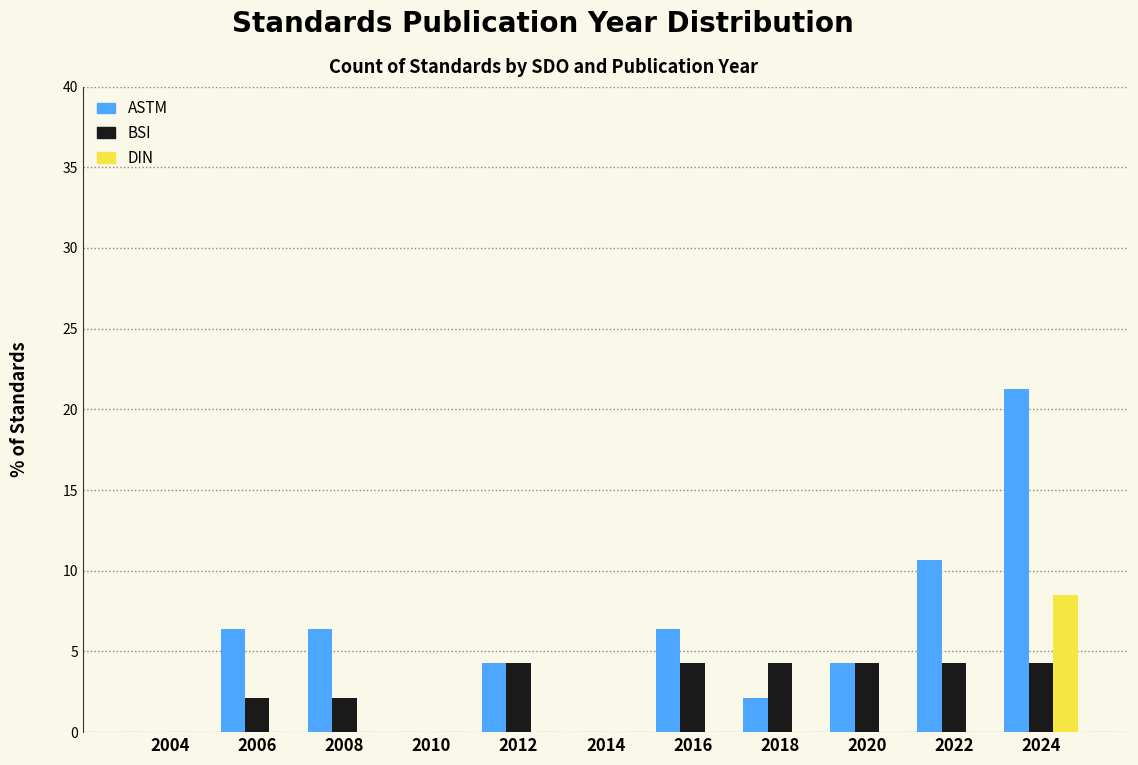

At which label does DIN reach its peak?

2024